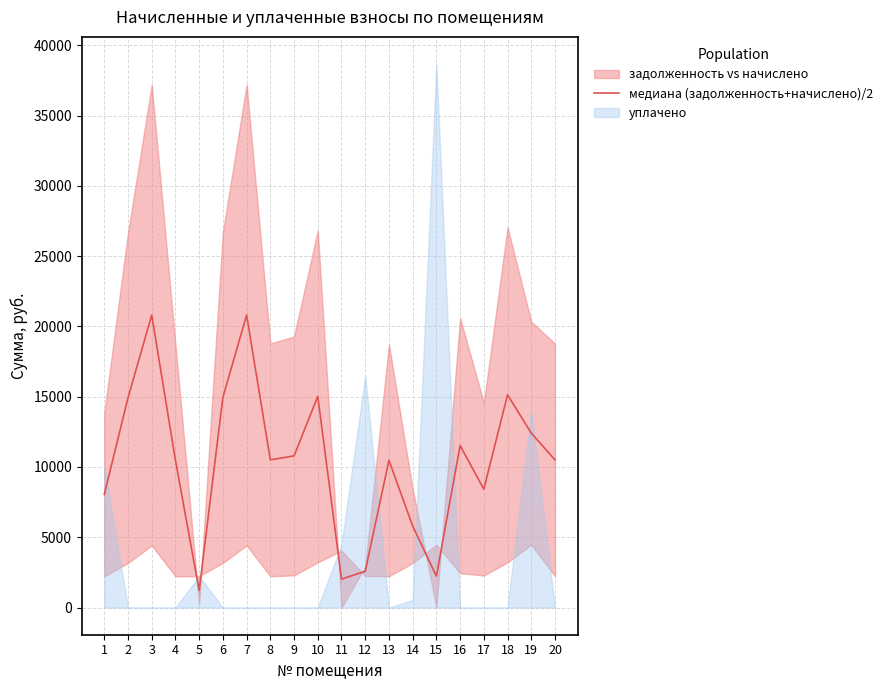

The value at 9 is 6167.9. True or false?

False